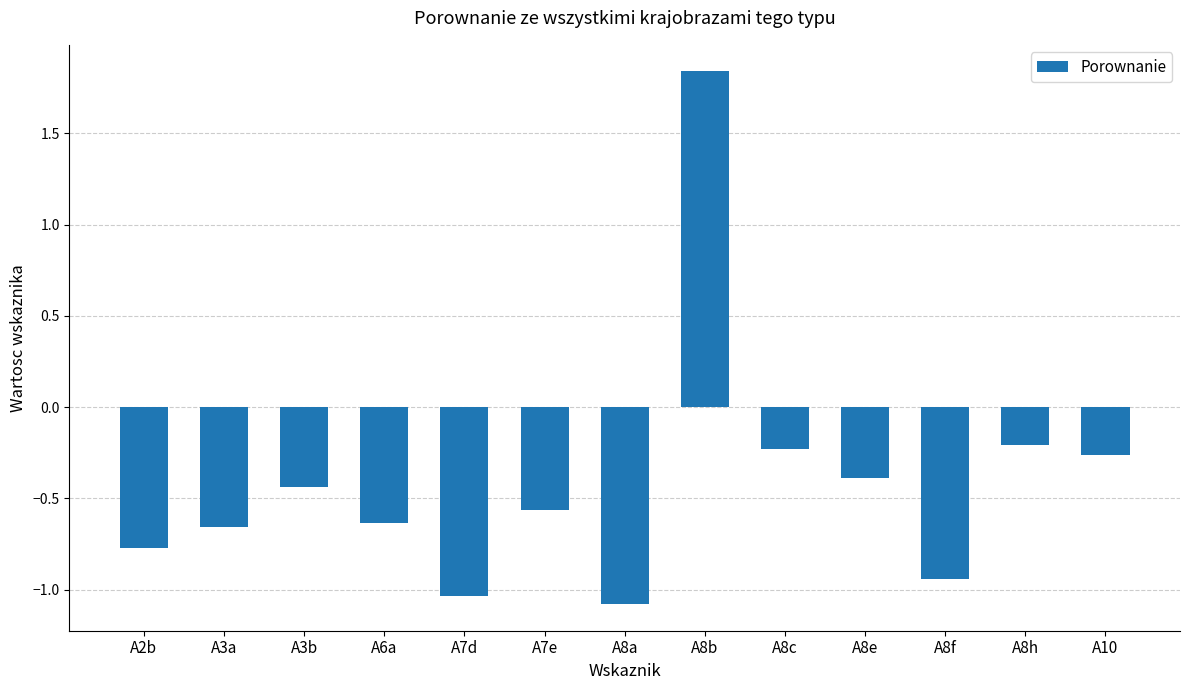

Is it true that the value at A7e is -0.1?

False